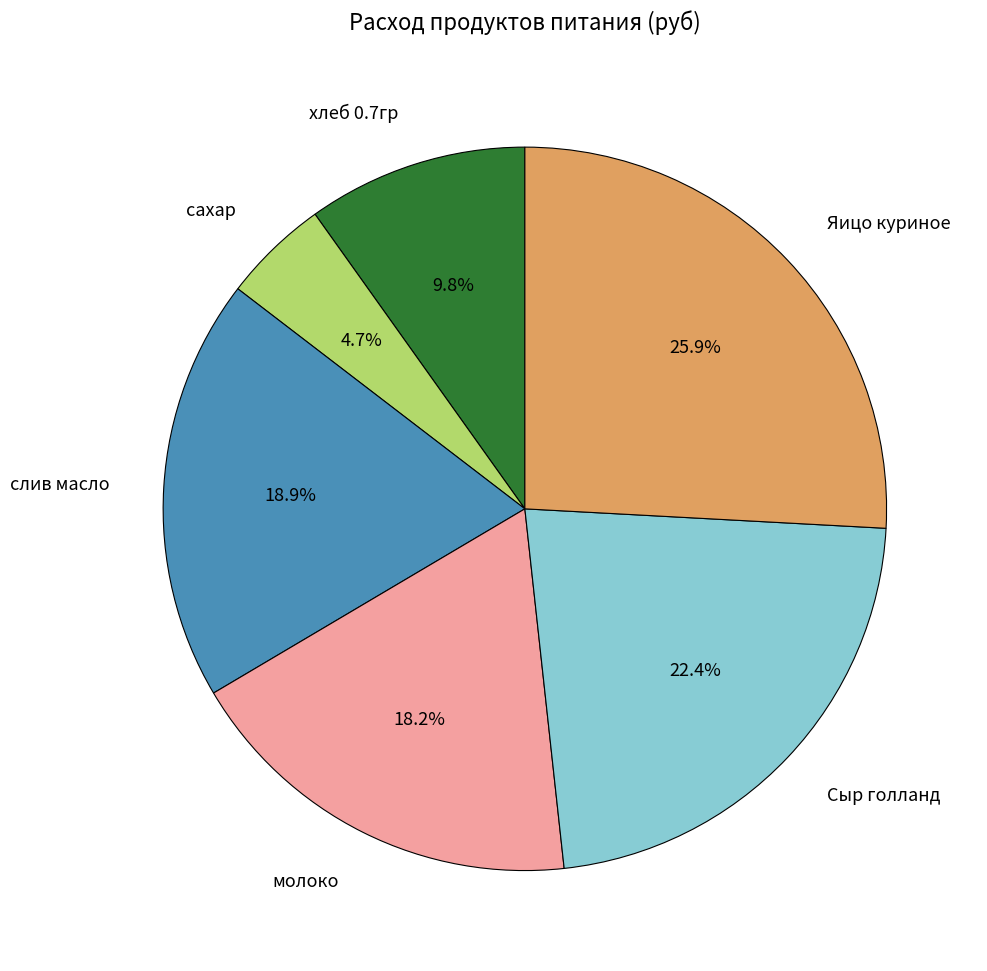

To the nearest percent, what is the average slice percentage?

17%